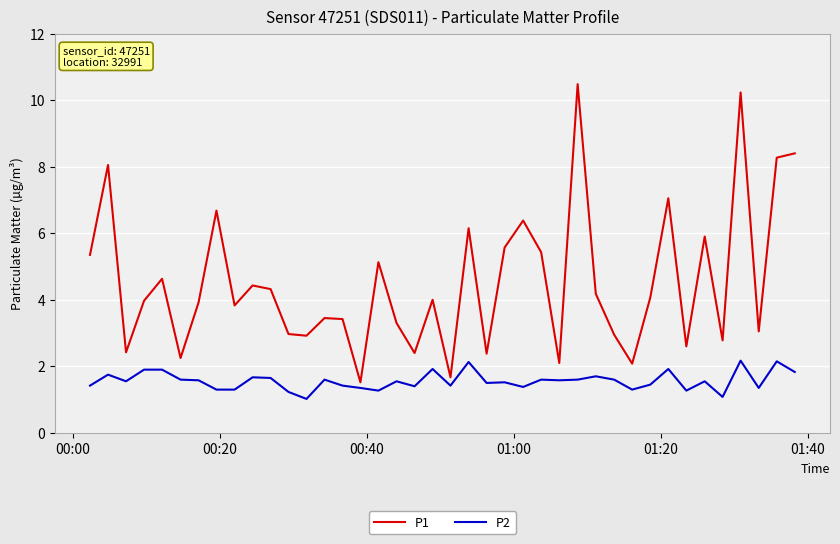

True or false: P1 and P2 intersect in this chart.

False